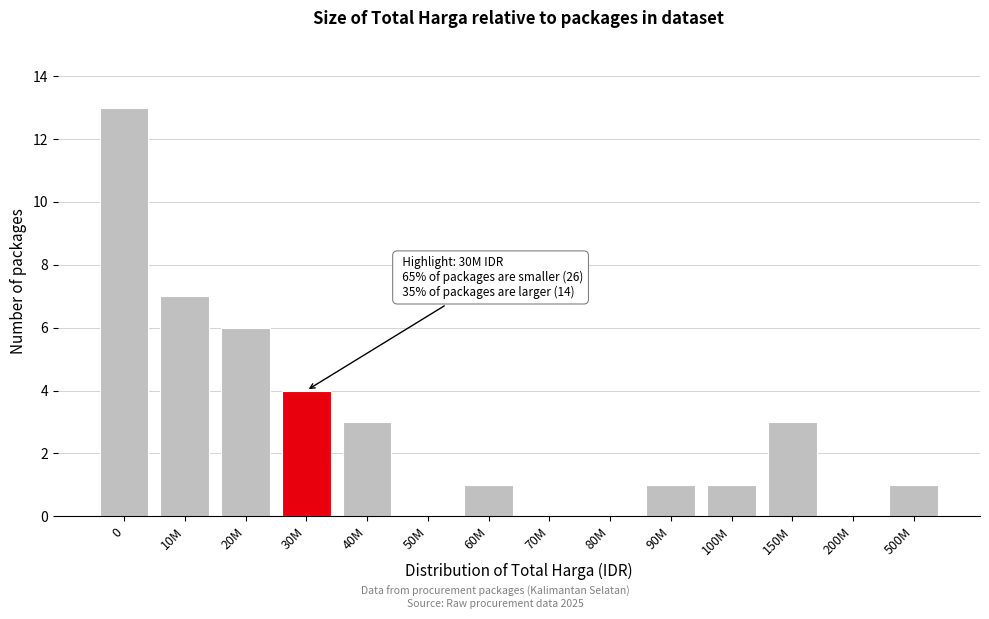

Reading left to right, extract all data points from this chart.

0=13	10M=7	20M=6	30M=4	40M=3	50M=0	60M=1	70M=0	80M=0	90M=1	100M=1	150M=3	200M=0	500M=1